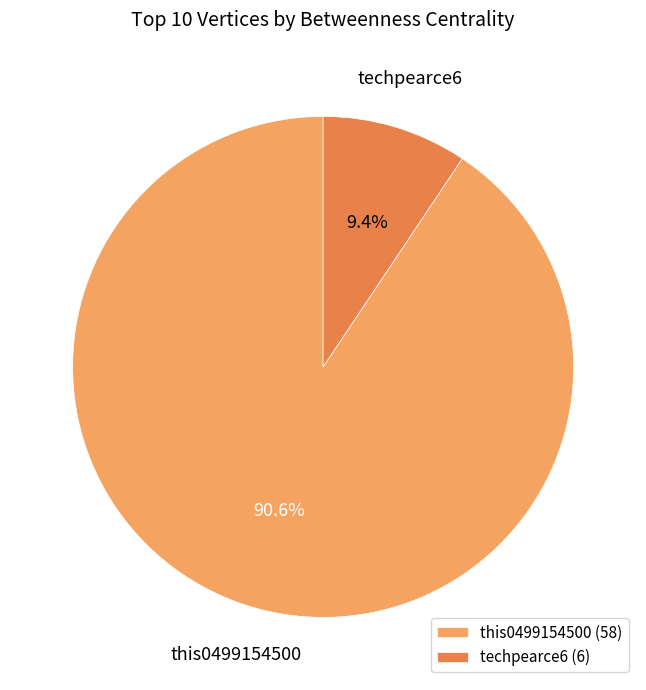

Is there a majority slice in this chart?

Yes